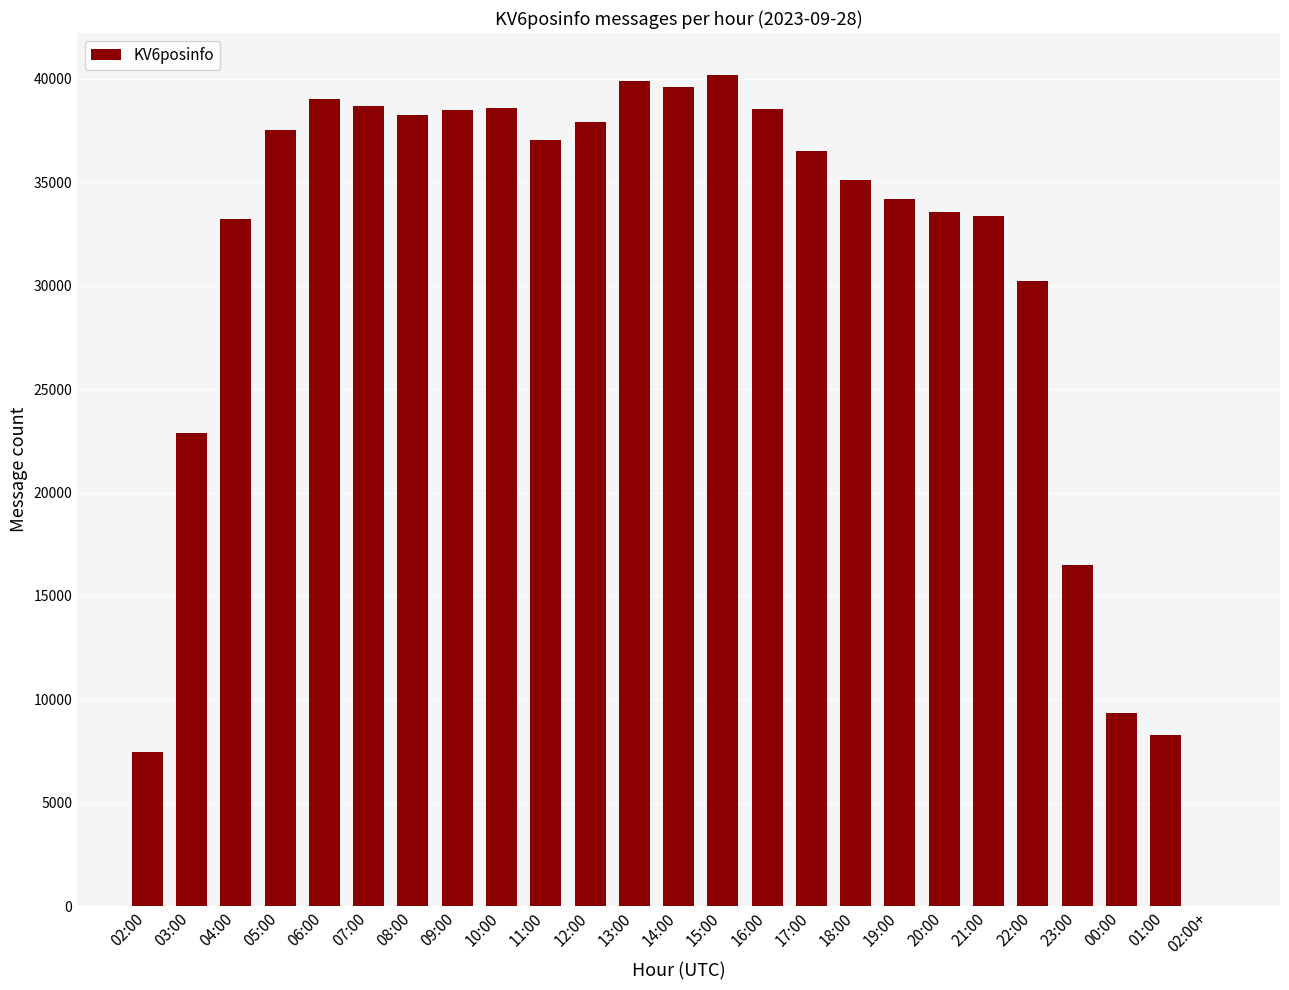

What is the maximum value shown in the chart?

40200